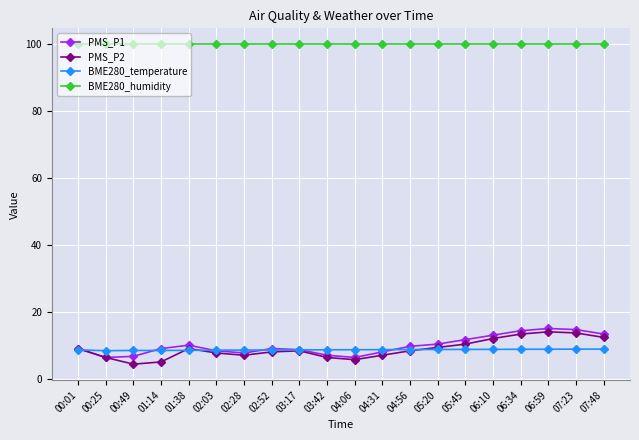

What is the label of the 7th point from the left?

02:28